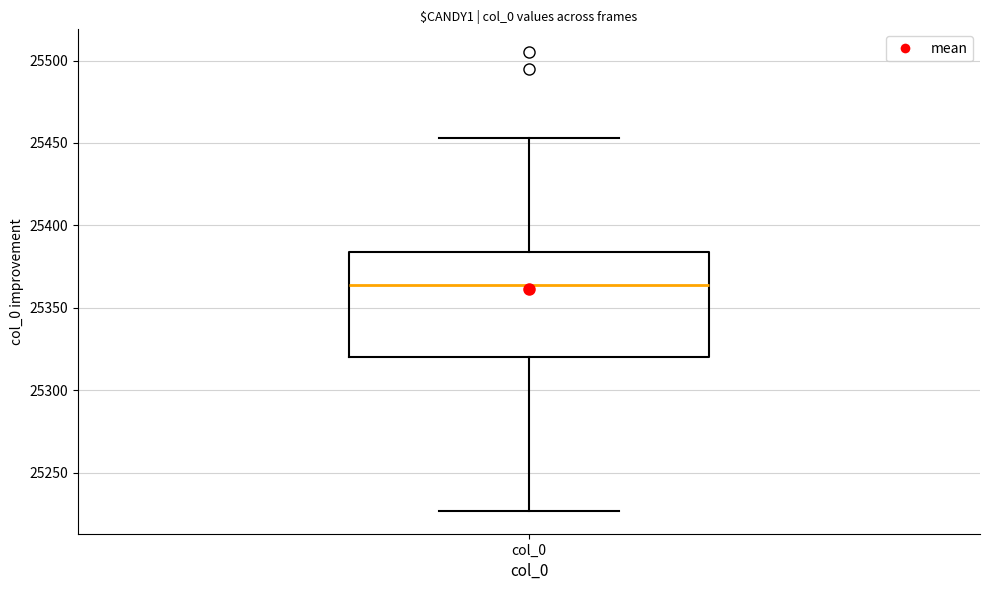

Transcribe this box plot: give where the median line is, the range the box spans, and where the two whiskers end, as read against the y-axis. The values are not printed on the chart, so give them approximately, as read against the axis.

median 25365, box 25320 to 25385, whiskers 25225 to 25455